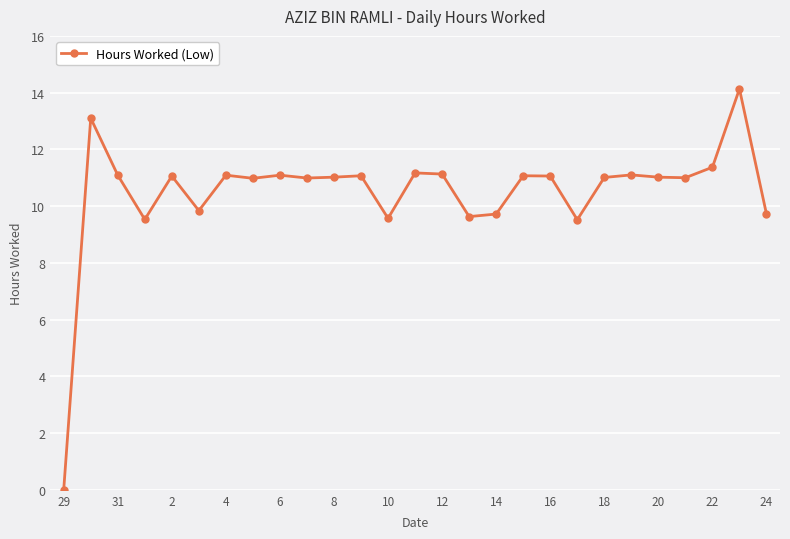

What is the difference between the maximum and minimum values?

14.1